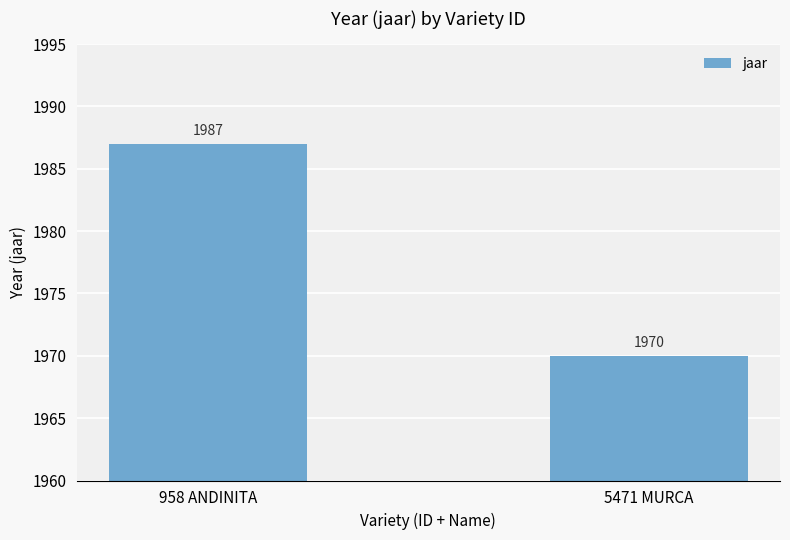

What is the smallest value displayed?

1970